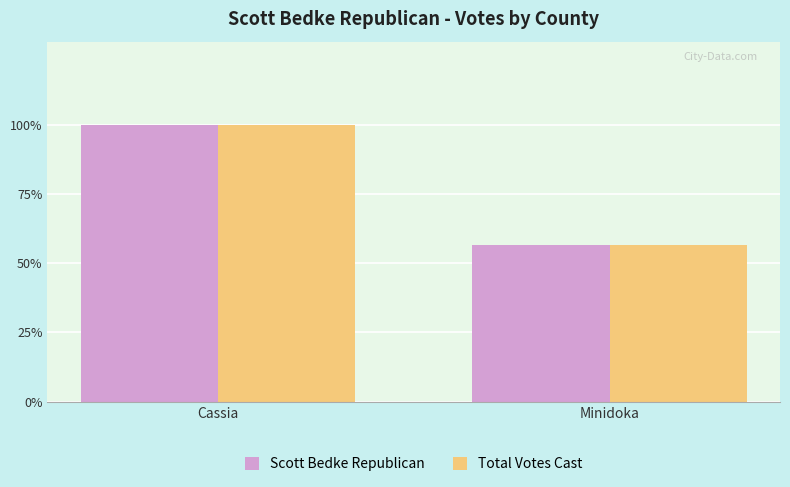

What is the label of the 1st bar from the right?

Minidoka